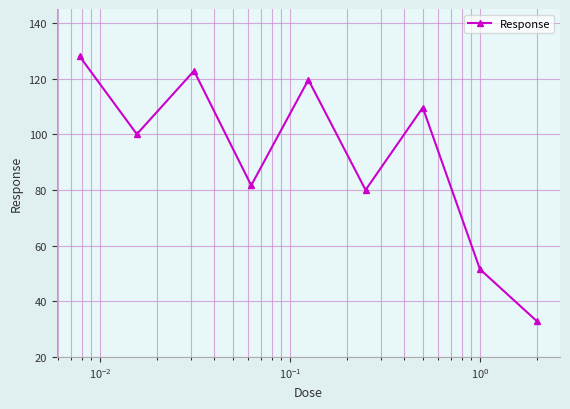

Is this an area chart (filled region under the line)?

No